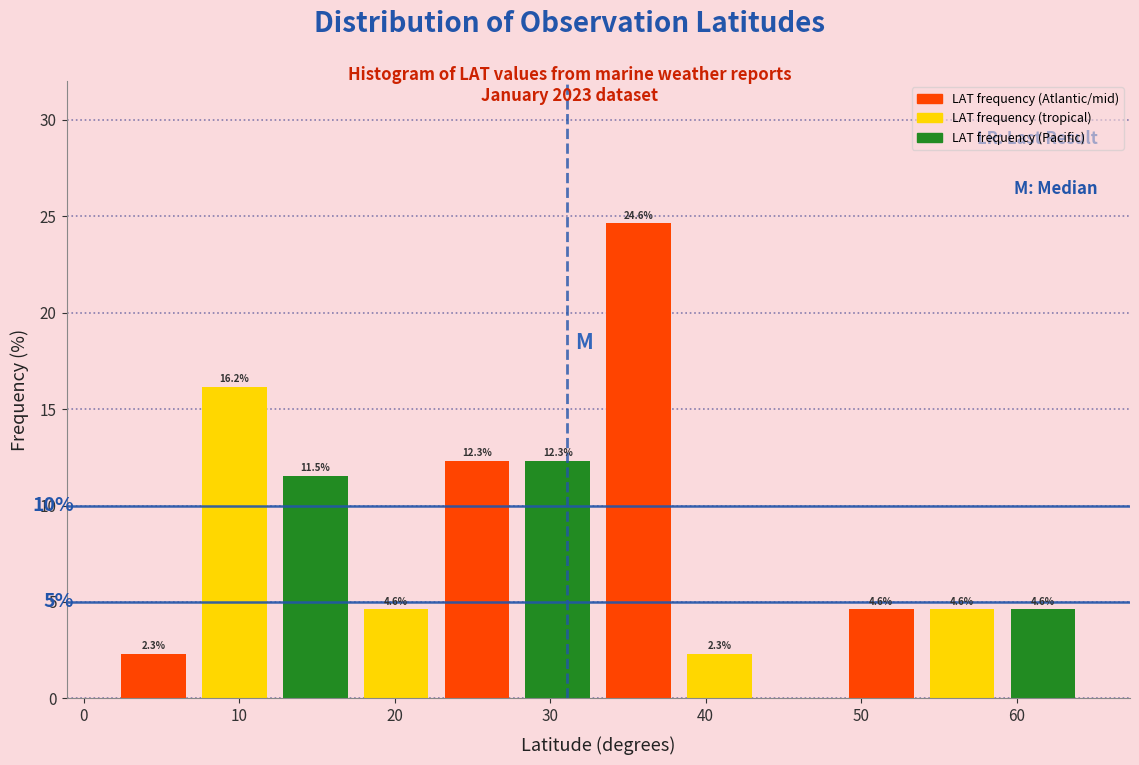

Which range on the x-axis has the tallest bar?

33.1 to 38.3